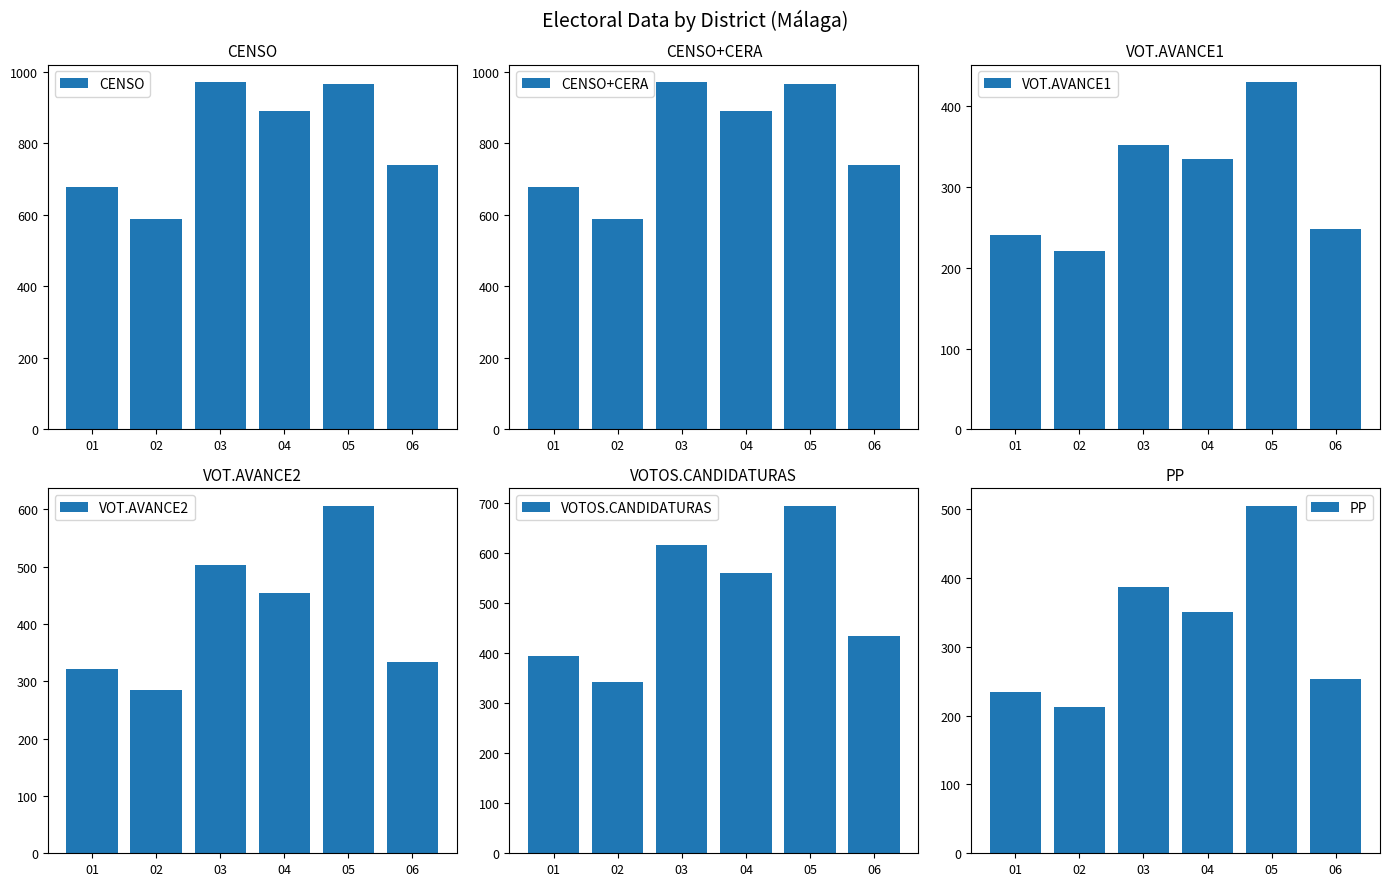

Reading left to right, what are all the values shown in this chart?

CENSO: 01=678	02=587	03=971	04=889	05=964	06=740
CENSO+CERA: 01=678	02=587	03=971	04=890	05=964	06=740
VOT.AVANCE1: 01=240	02=221	03=352	04=334	05=430	06=248
VOT.AVANCE2: 01=322	02=284	03=502	04=454	05=606	06=333
VOTOS.CANDIDATURAS: 01=394	02=342	03=616	04=560	05=694	06=434
PP: 01=234	02=212	03=387	04=351	05=505	06=253